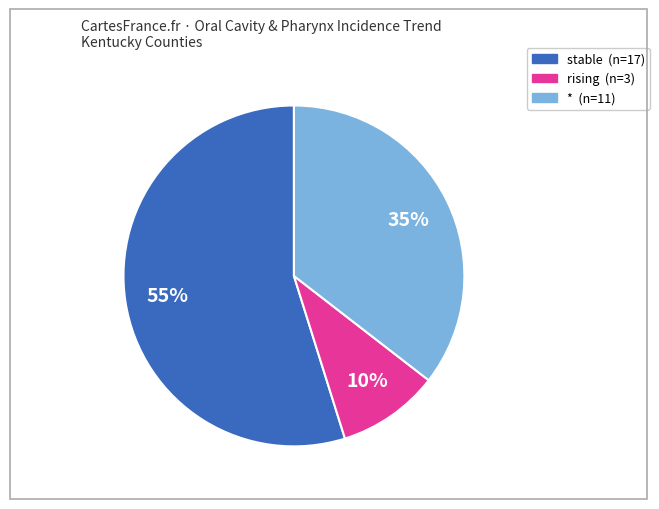

Is there a majority slice in this chart?

Yes